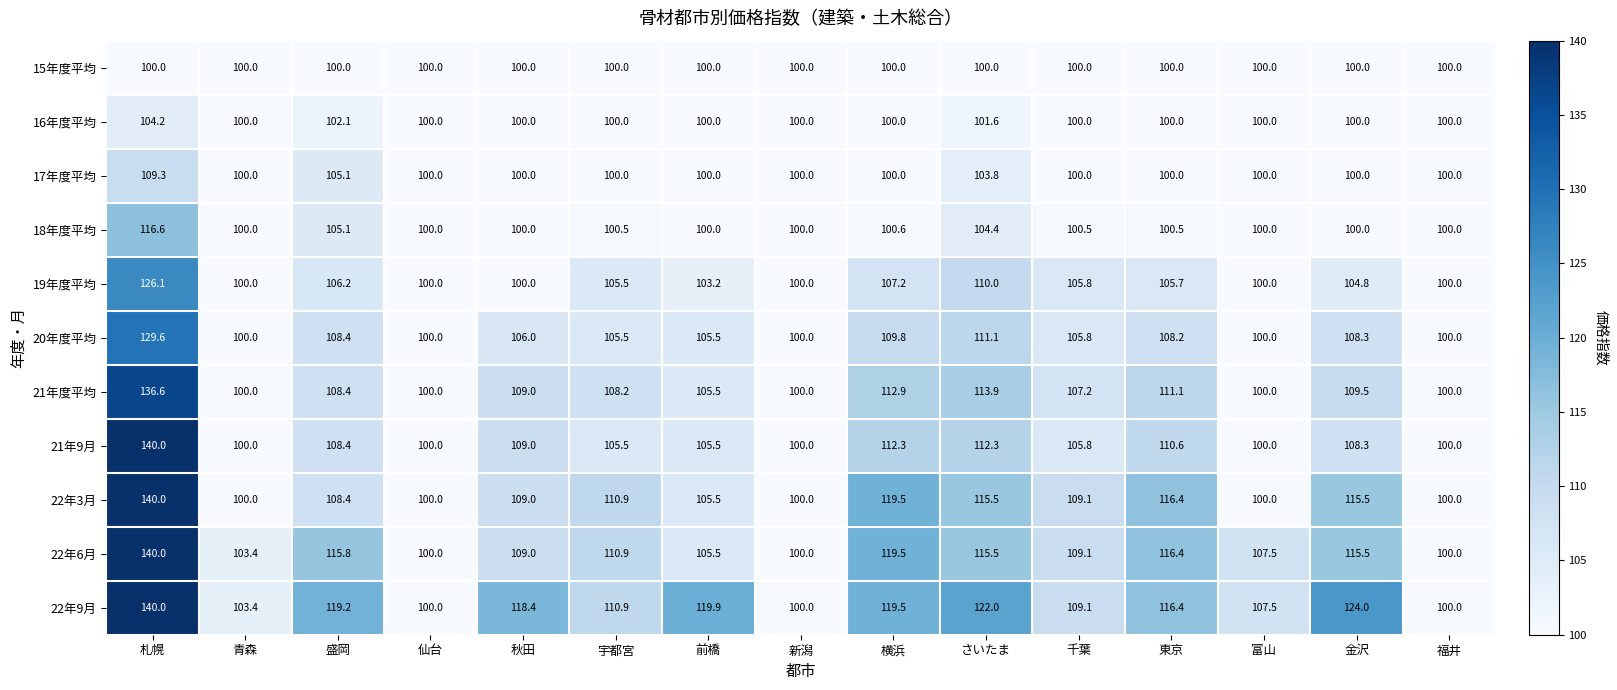

What is the total value across all series at 新潟?

1100.0